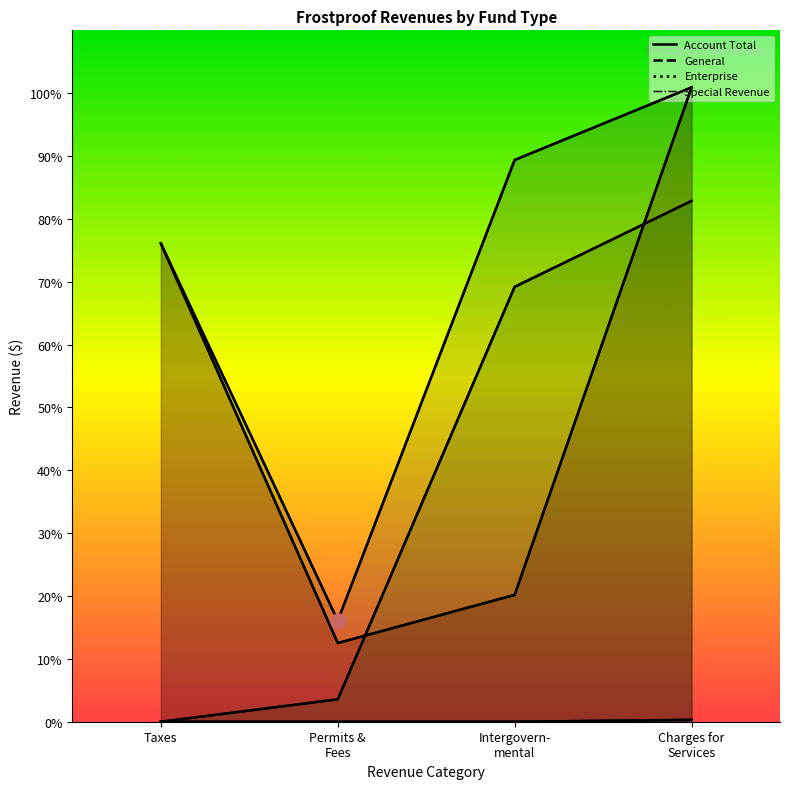

Which series contains the highest Y value?

General